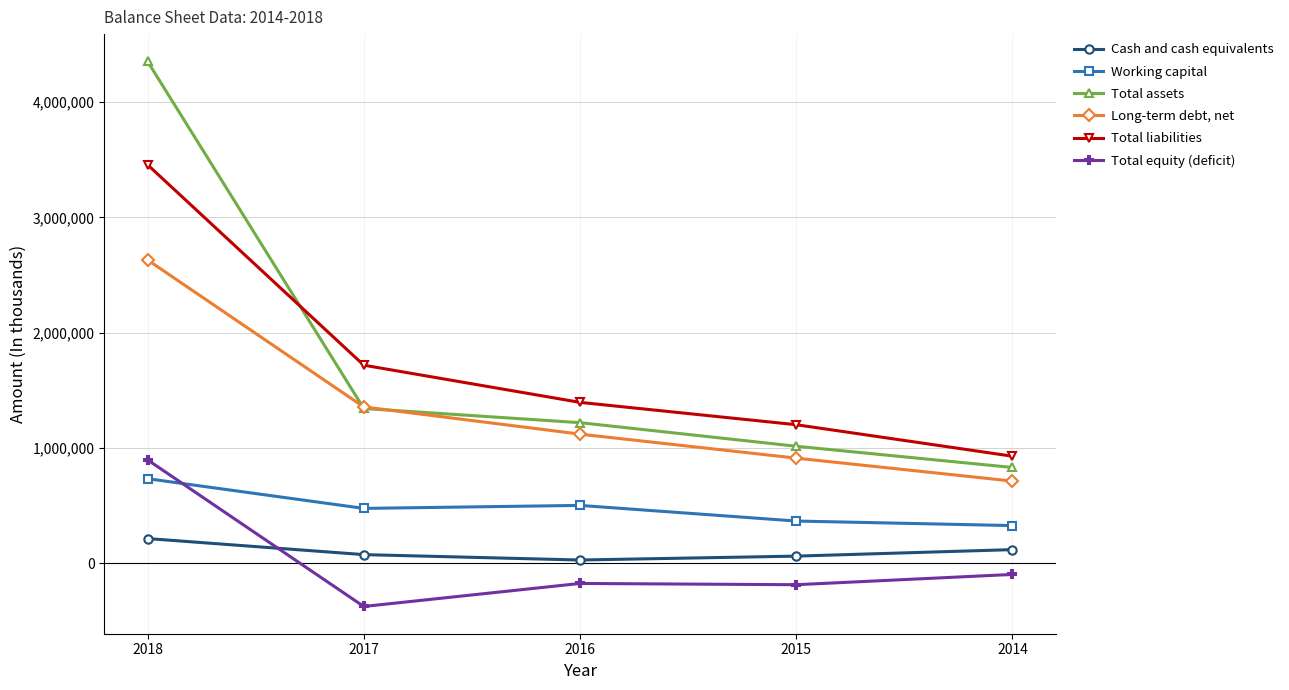

The value of Total equity (deficit) at 2017 is -533878. True or false?

False